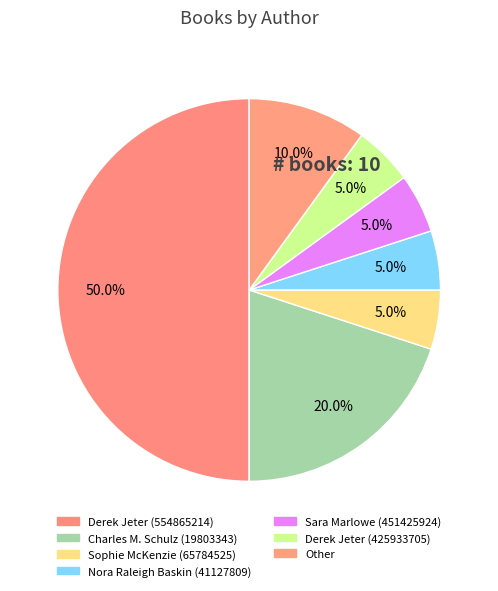

What is the total percentage of Nora Raleigh Baskin (41127809) and Other?

15.0%